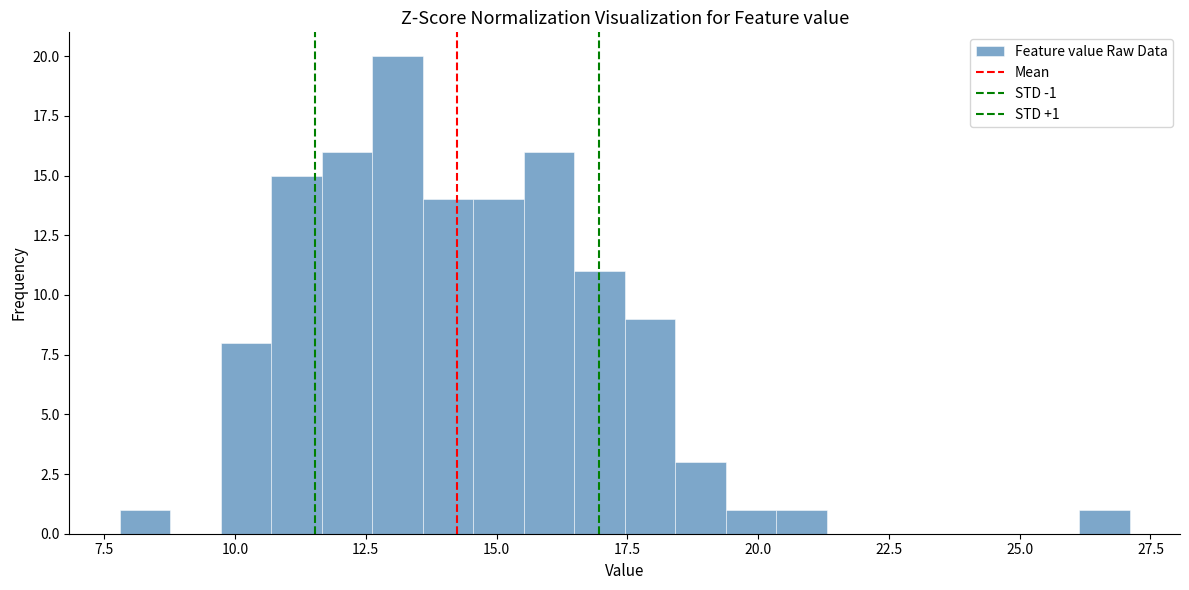

Read against the x-axis, roughly where is the centre of the tallest bar?

13.0